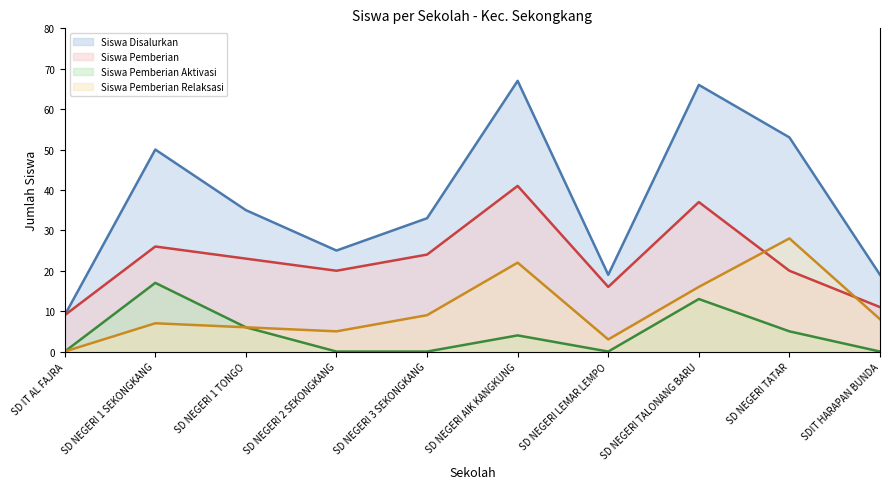

Between SD NEGERI 1 TONGO and SD NEGERI TALONANG BARU, which is larger?

SD NEGERI TALONANG BARU